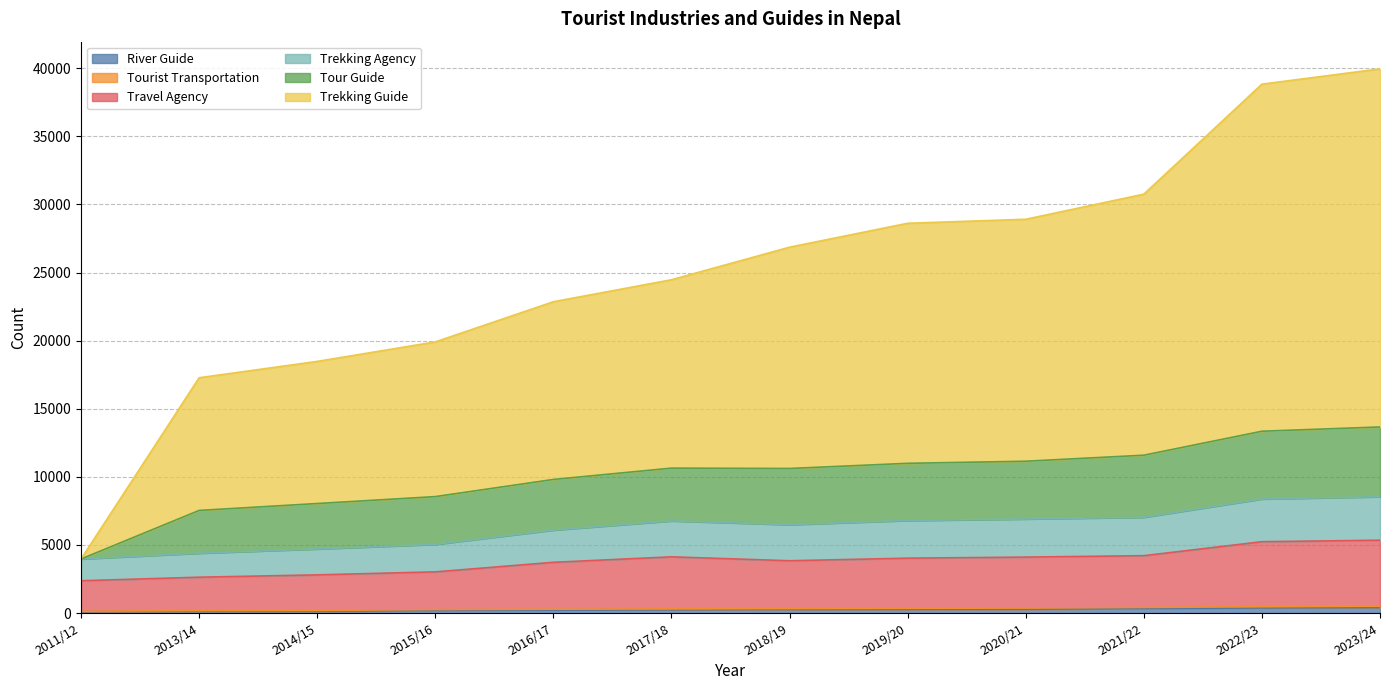

True or false: Trekking Guide and Trekking Agency intersect in this chart.

False